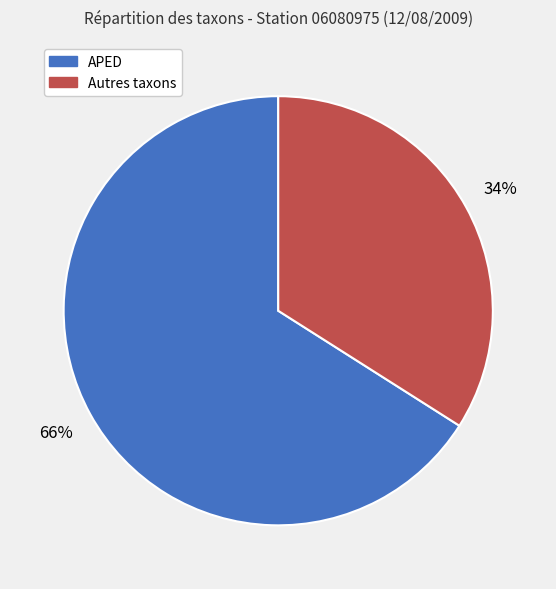

The APED slice represents 55% of the pie. True or false?

False